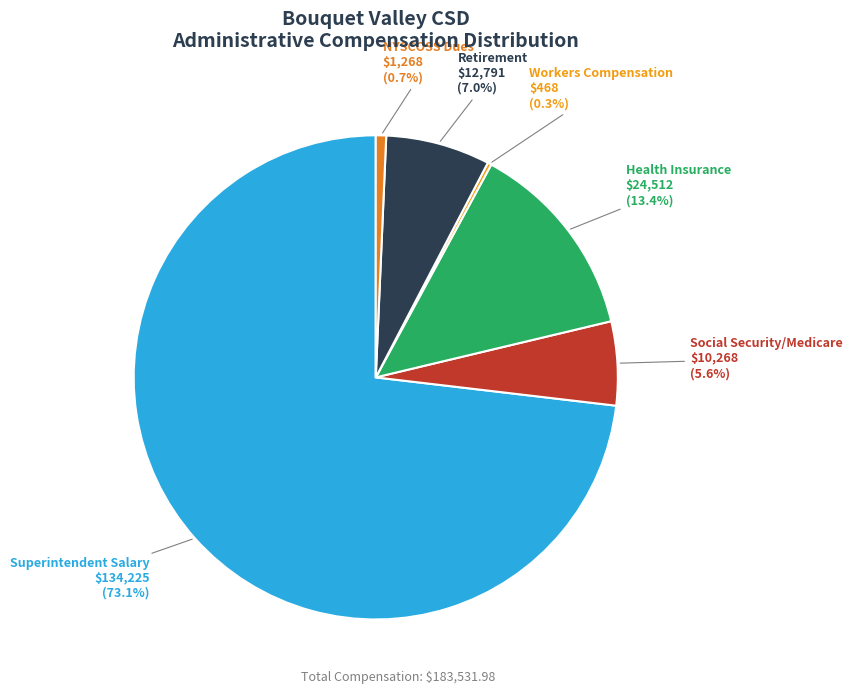

Approximately how many times larger is the value at Social Security/Medicare compared to Health Insurance?

0.4